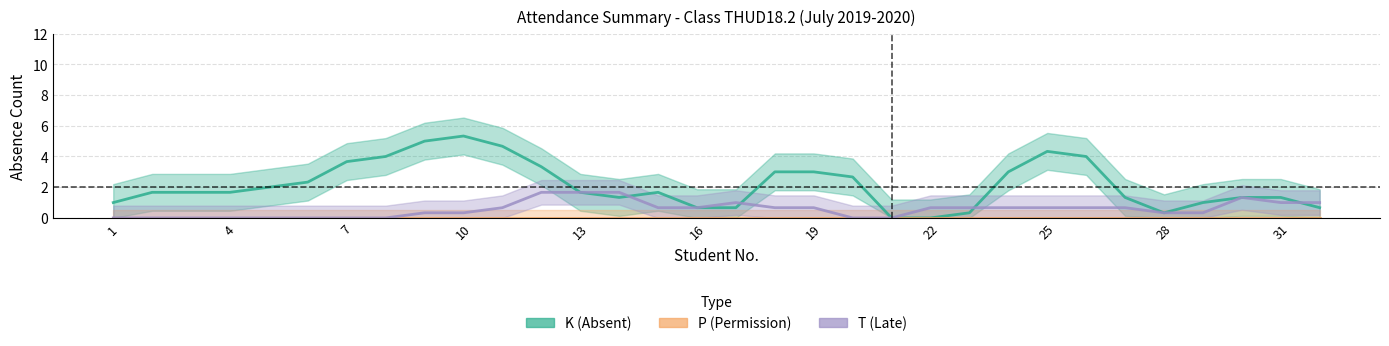

Is the value of T (Late) at 7 greater than the value of K (Absent) at 25?

No